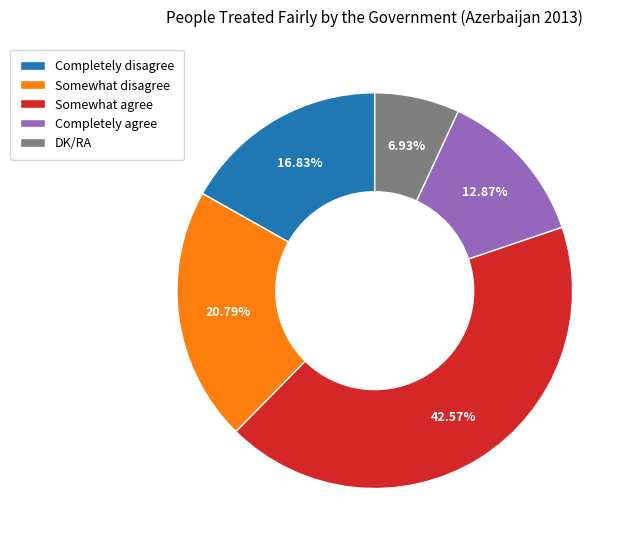

Which has a higher value, DK/RA or Somewhat disagree?

Somewhat disagree